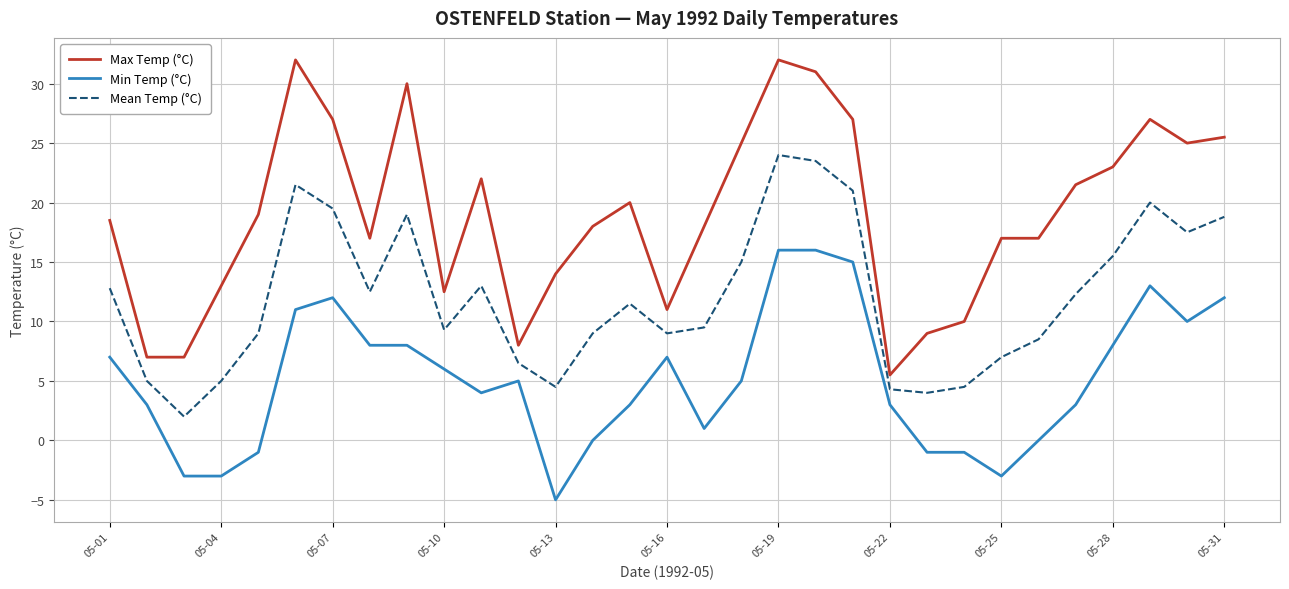

What are all the series names shown in the legend?

Max Temp (°C), Min Temp (°C), Mean Temp (°C)